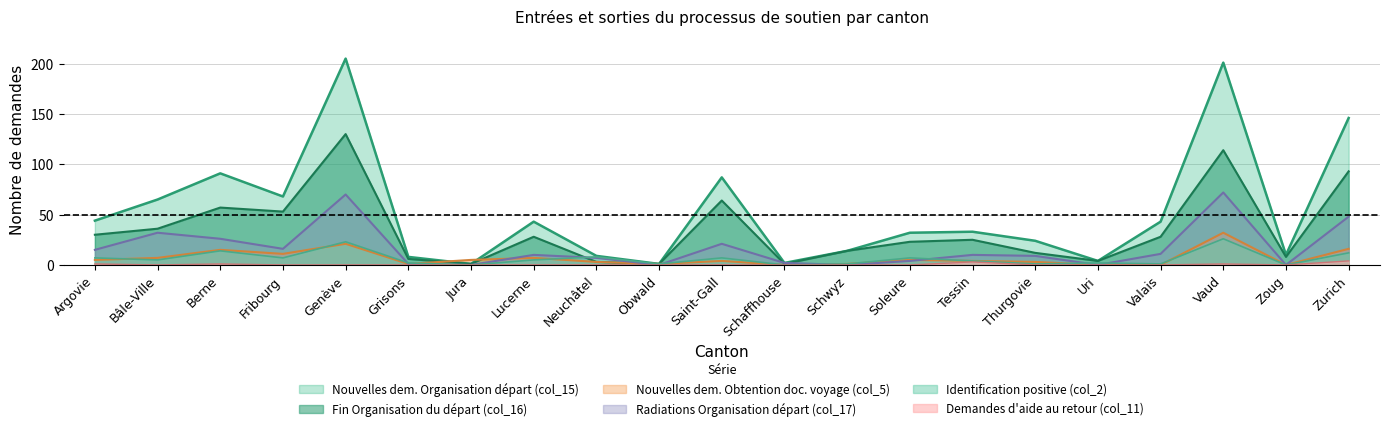

Which has a higher value, Lucerne or Argovie?

Argovie